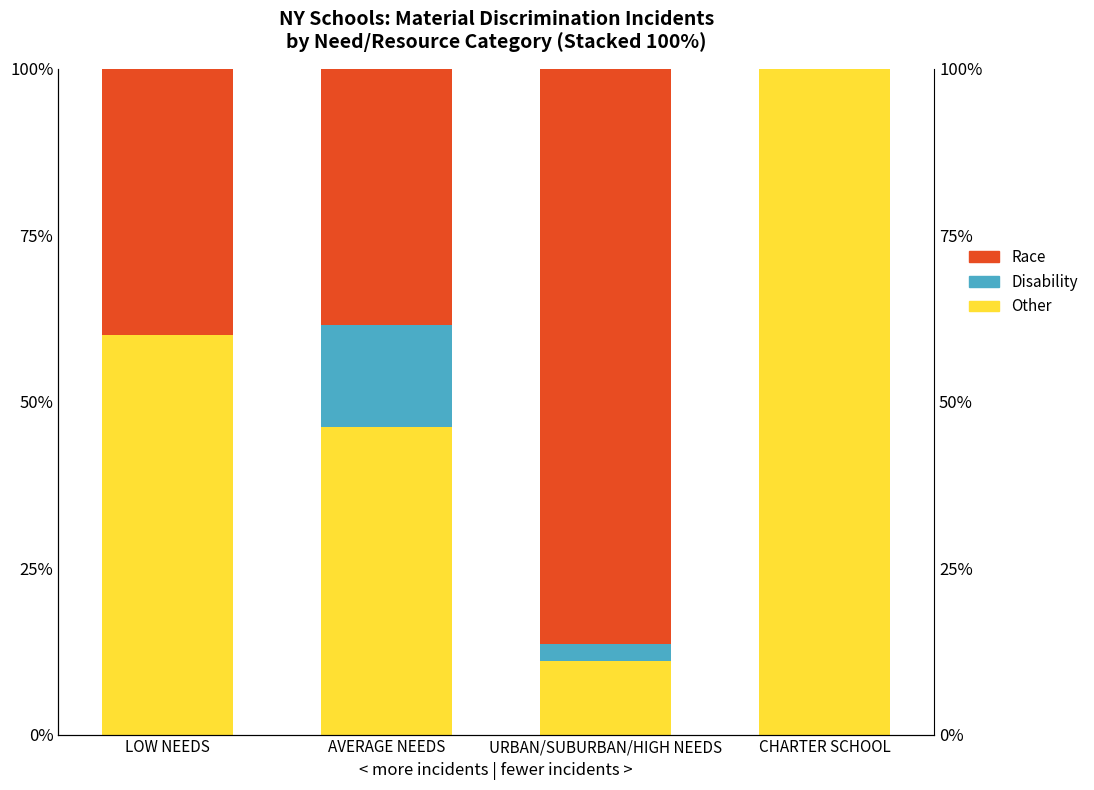

The value of Disability at URBAN/SUBURBAN/HIGH NEEDS is 2.5. True or false?

True